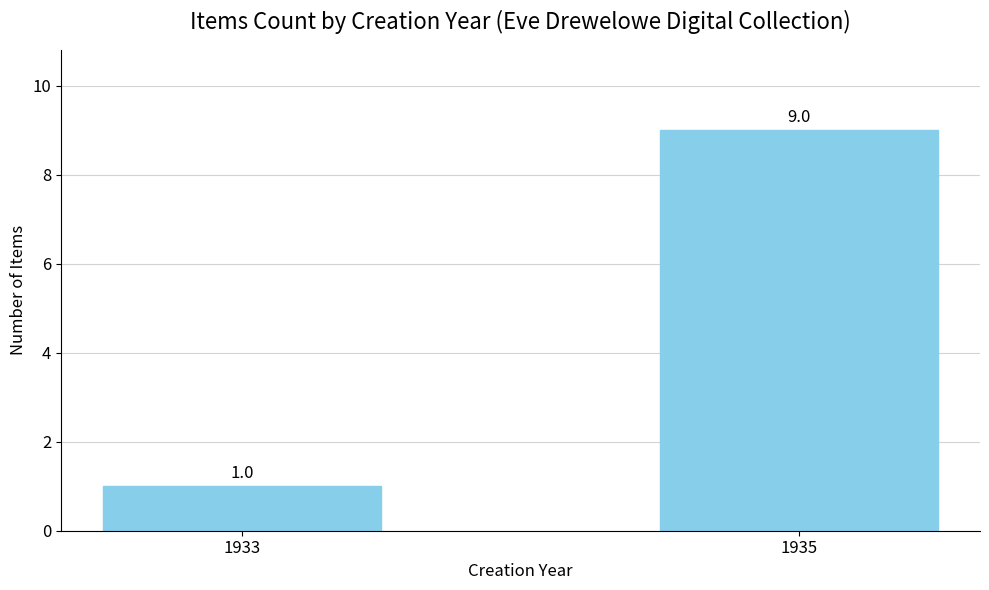

What is the difference between the maximum and minimum values?

8